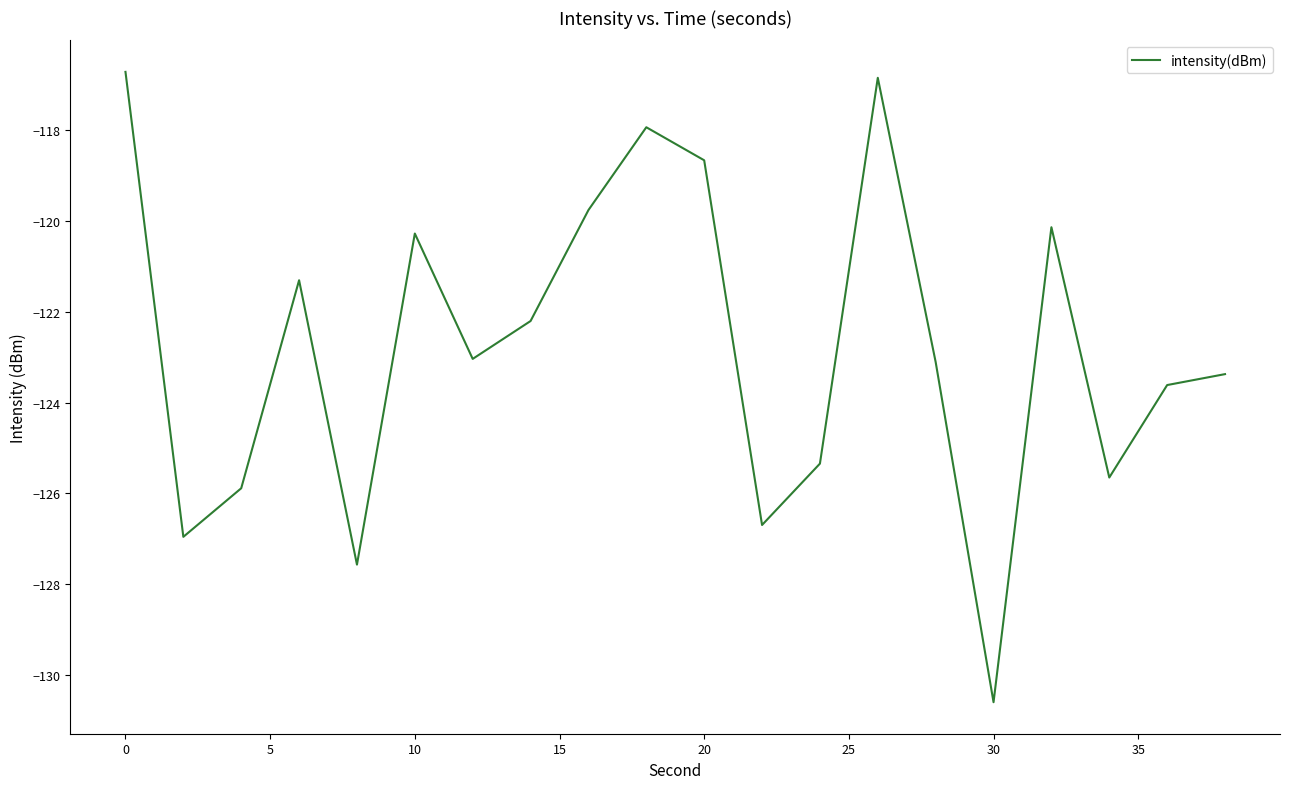

What is the difference between the maximum and minimum values?

13.9